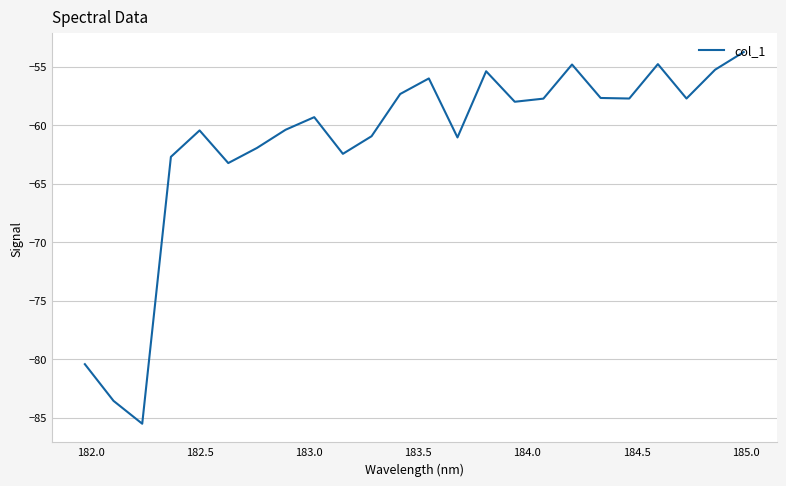

What is the difference between the maximum and minimum values?

31.8